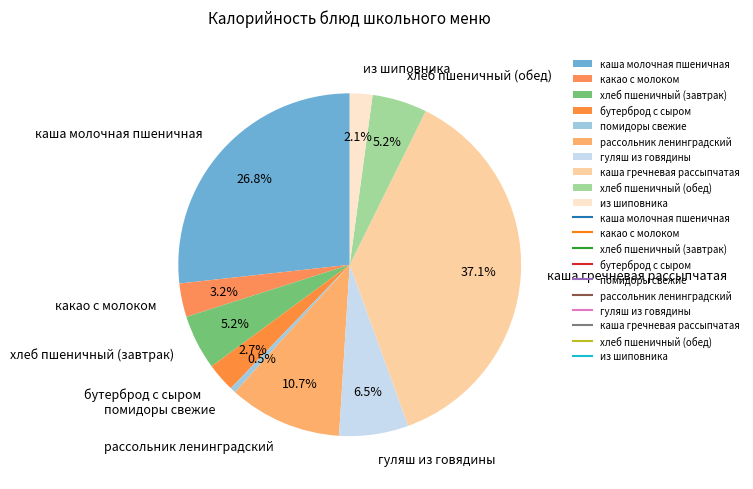

Count the number of slices in the pie.

10